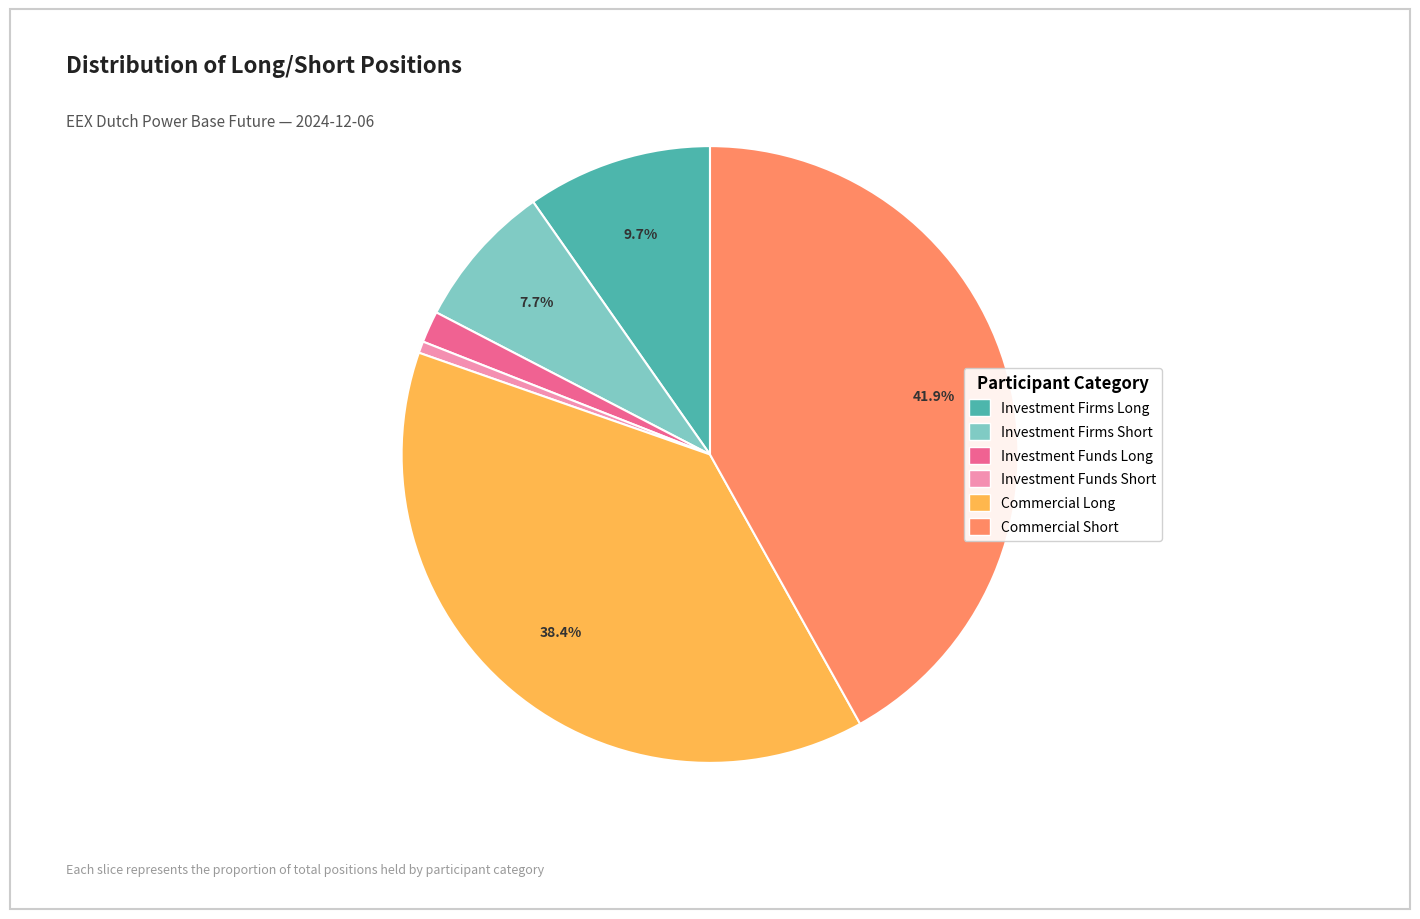

Is there a majority slice in this chart?

No